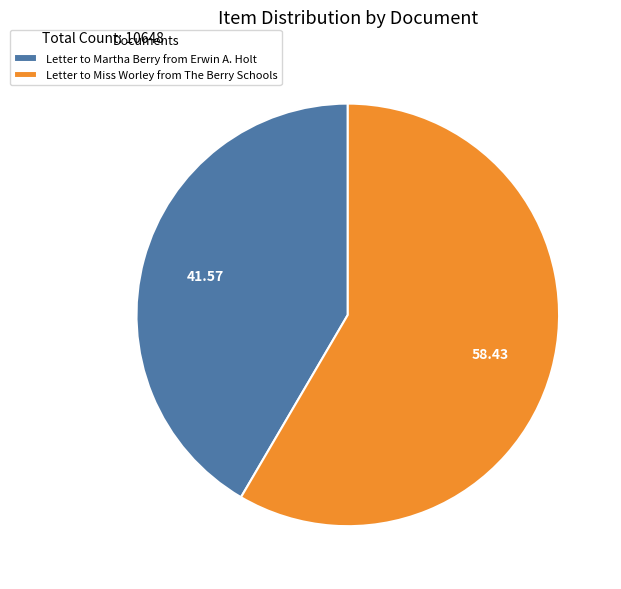

Which category has the biggest portion of the pie?

Letter to Miss Worley from The Berry Schools